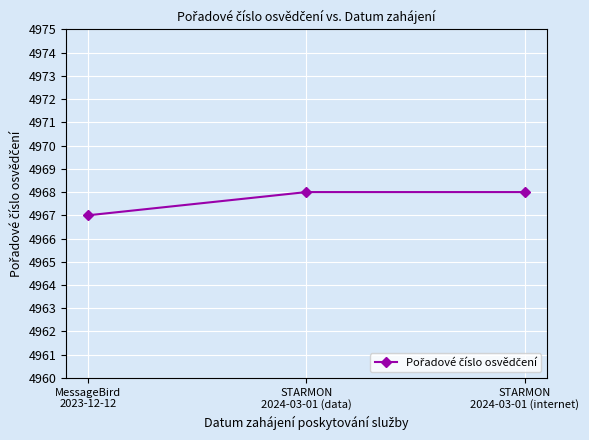

What position from the right is MessageBird
2023-12-12?

3